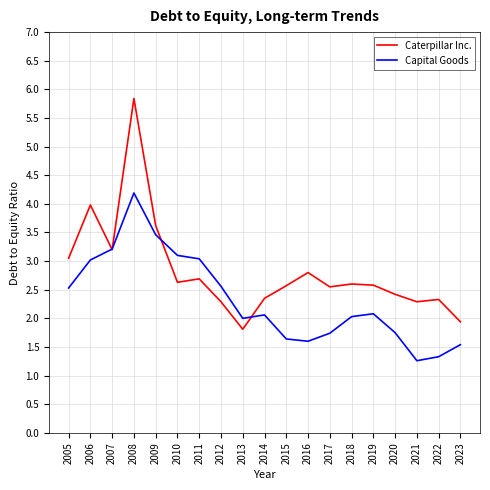

List the series in order of their overall mean, lowest first.

Capital Goods, Caterpillar Inc.